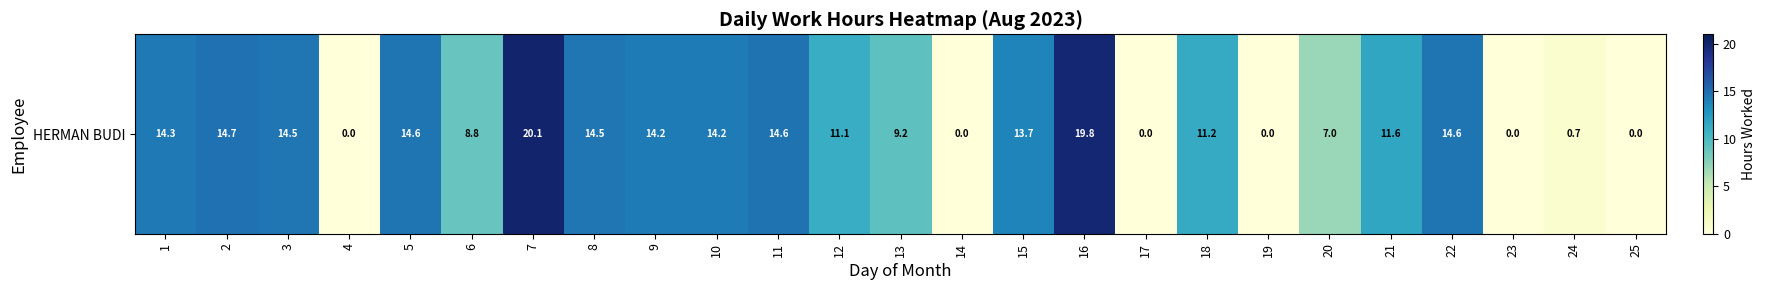

Rank the categories by value from highest to lowest.

7, 16, 2, 11, 5, 22, 3, 8, 1, 9, 10, 15, 21, 18, 12, 13, 6, 20, 24, 4, 14, 17, 19, 23, 25